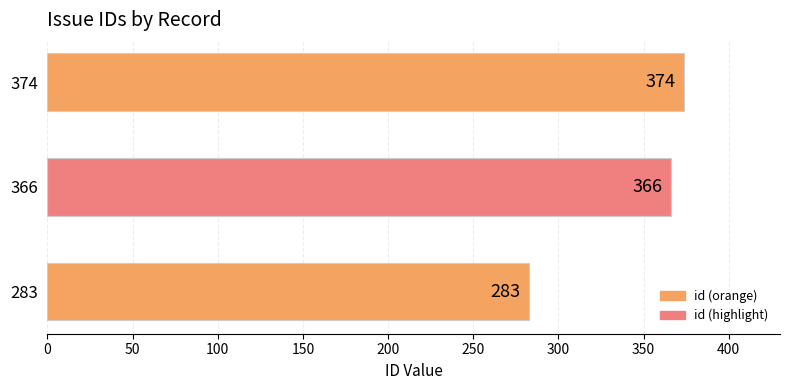

Which has a higher value, 374 or 366?

374